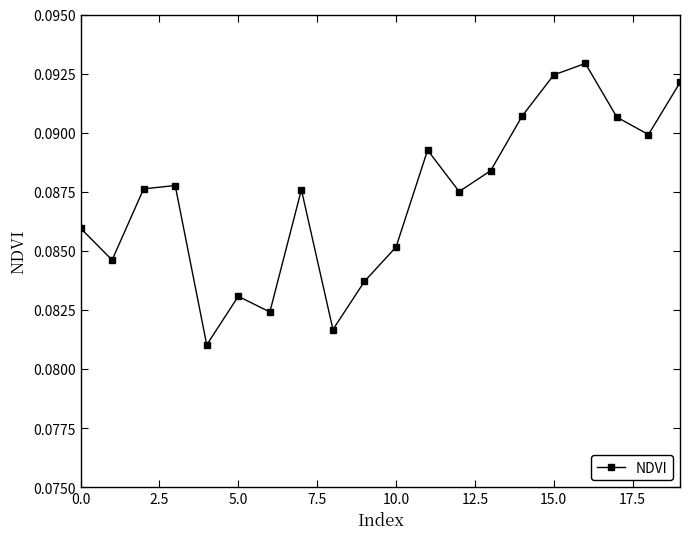

How many interior local valleys (lower than both neighbors) does the data have?

6